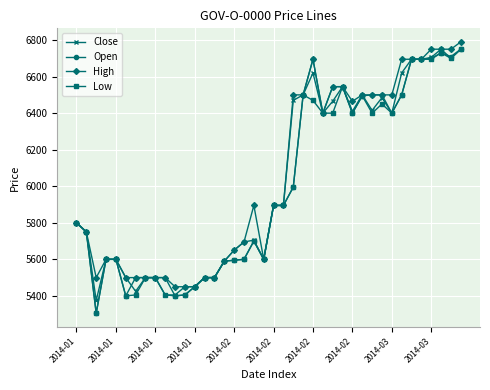

What is the value of the Low point at the 1st from the left?

5800